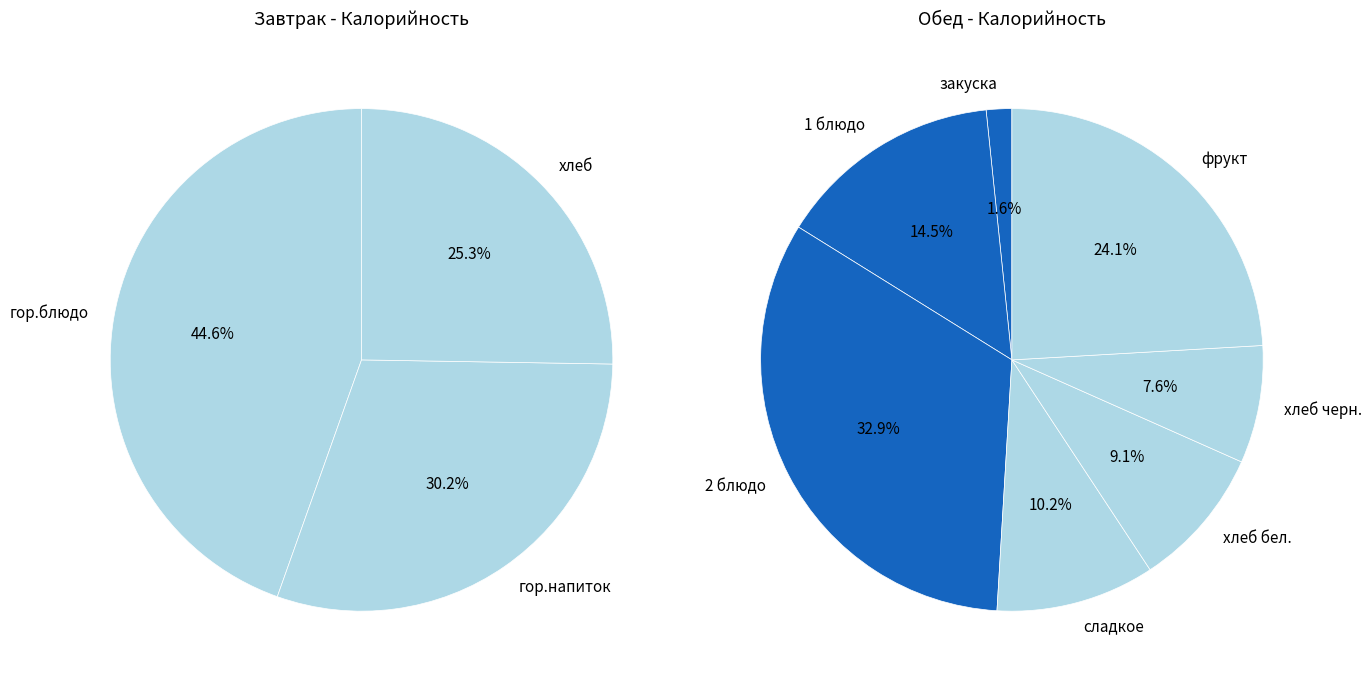

Which category has the smallest portion of the pie?

закуска